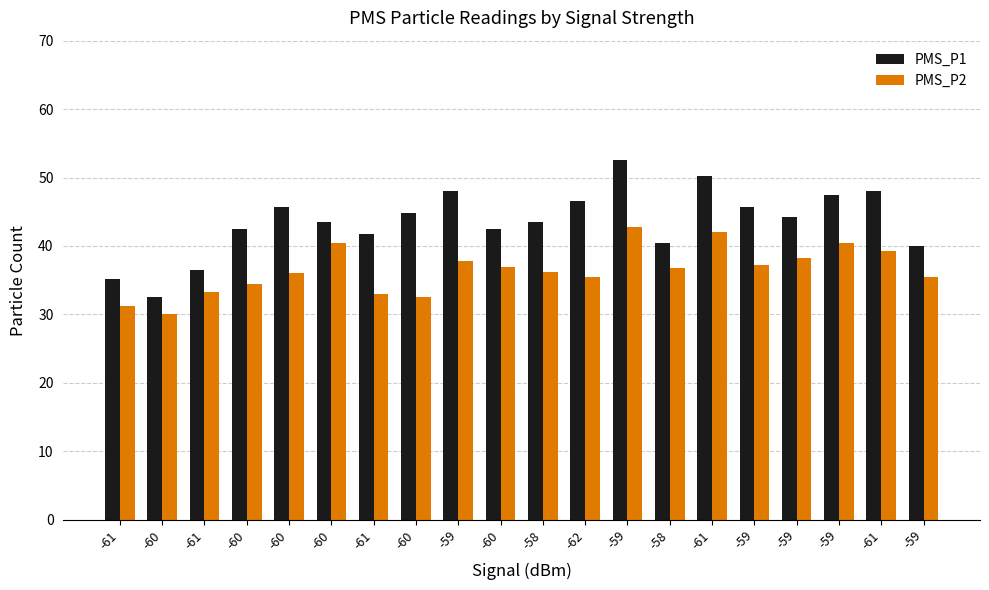

What are all the series names shown in the legend?

PMS_P1, PMS_P2